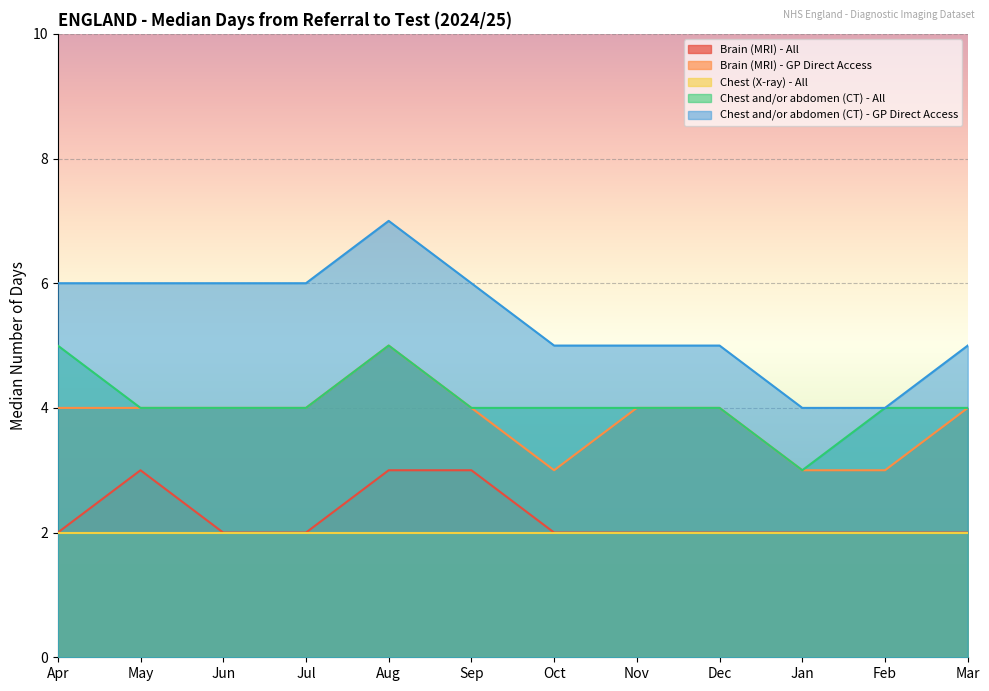

True or false: Chest and/or abdomen (CT) - All and Chest and/or abdomen (CT) - GP Direct Access cross at least once.

False